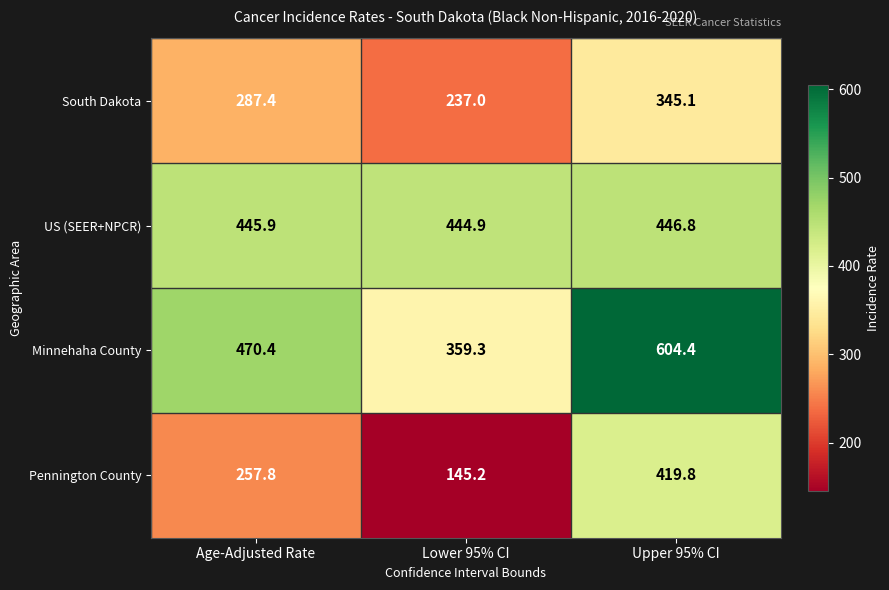

Reading left to right, what are all the values shown in this chart?

South Dakota: Age-Adjusted Rate=287.4	Lower 95% CI=237.0	Upper 95% CI=345.1
US (SEER+NPCR): Age-Adjusted Rate=445.9	Lower 95% CI=444.9	Upper 95% CI=446.8
Minnehaha County: Age-Adjusted Rate=470.4	Lower 95% CI=359.3	Upper 95% CI=604.4
Pennington County: Age-Adjusted Rate=257.8	Lower 95% CI=145.2	Upper 95% CI=419.8